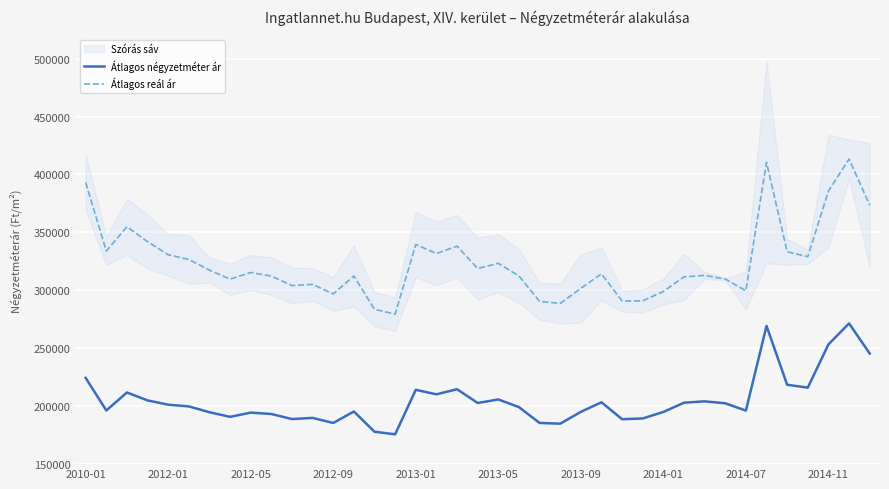

True or false: Átlagos négyzetméter ár has more than 1 points higher than both neighbors.

True